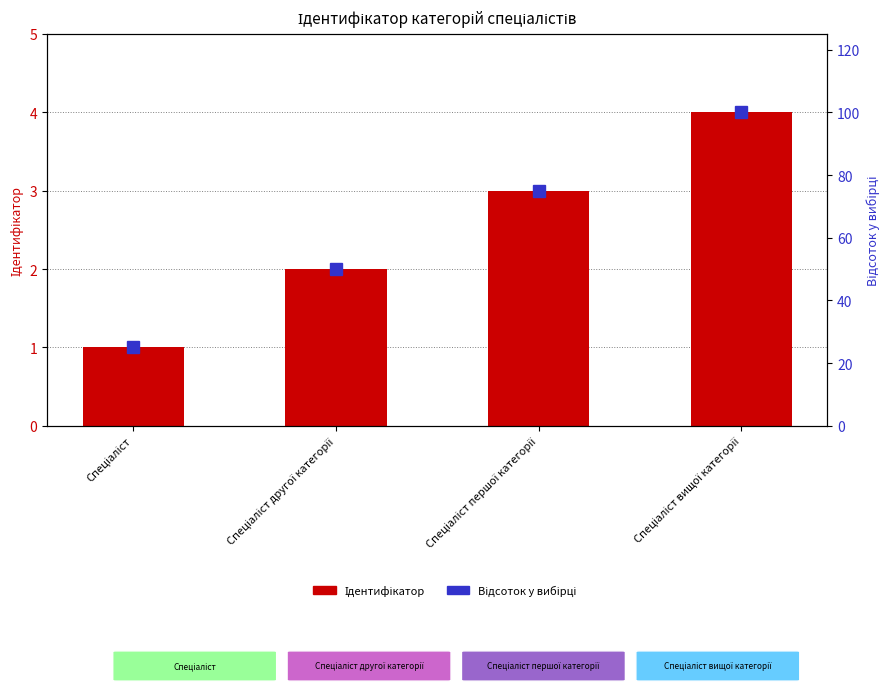

What is the total value across all series at Спеціаліст вищої категорії?

104